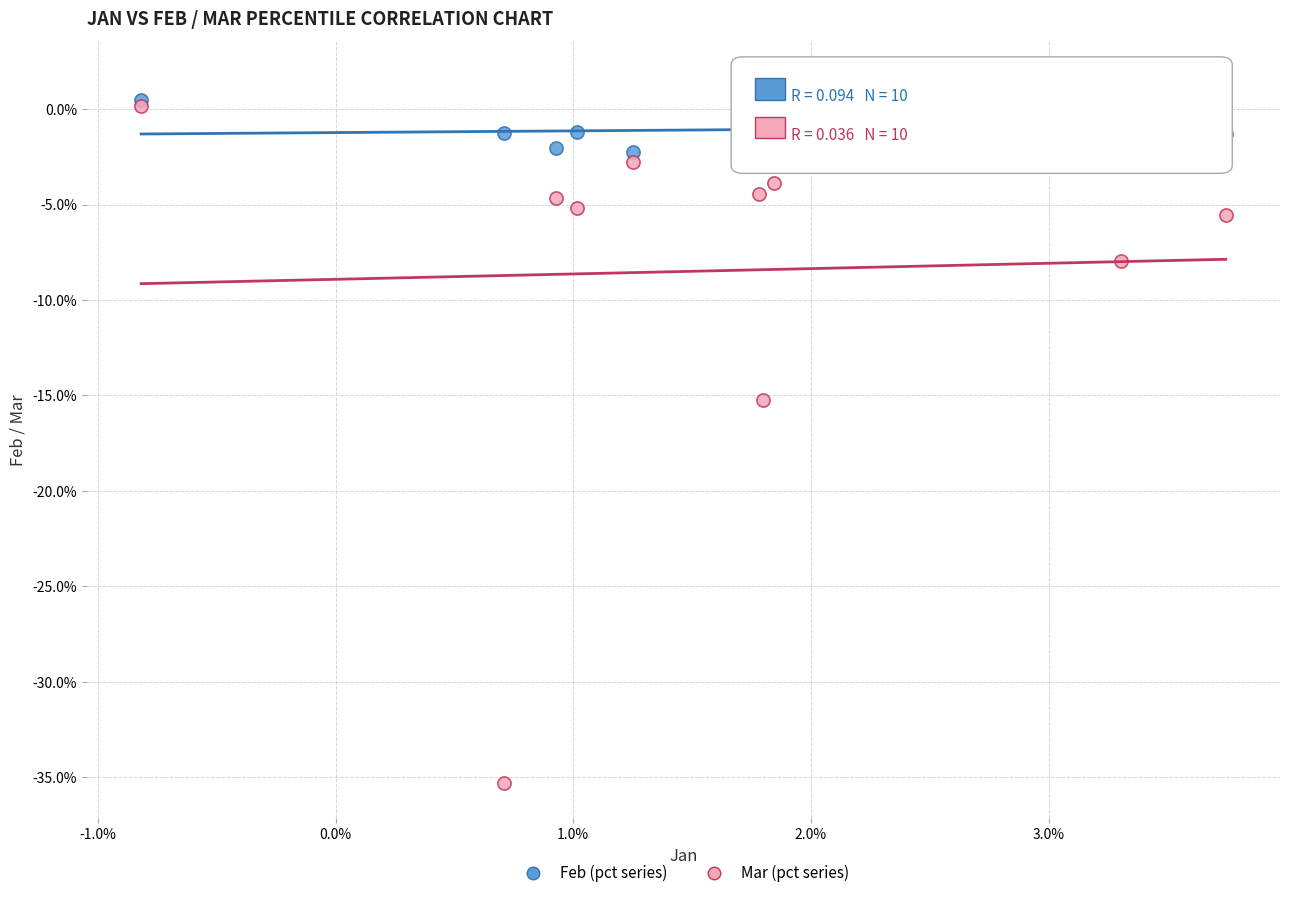

What are all the series names shown in the legend?

Feb (pct series), Mar (pct series)